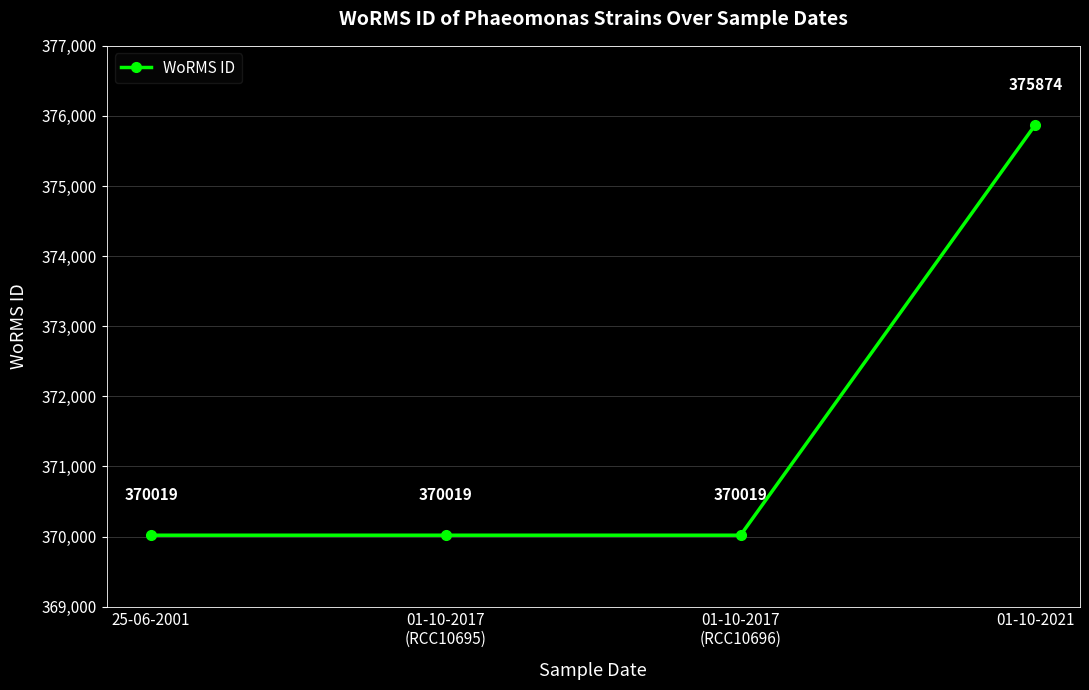

Reading right to left, transcribe all the data shown in this chart.

01-10-2021=375874	01-10-2017
(RCC10696)=370019	01-10-2017
(RCC10695)=370019	25-06-2001=370019